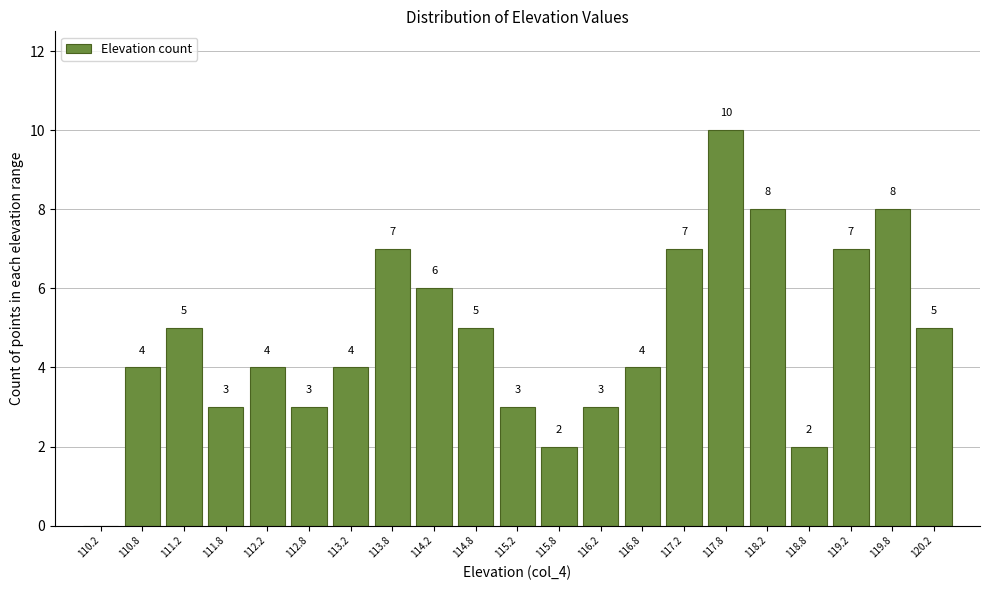

Over which range of the x-axis is the bar tallest?

117.5 to 118.0